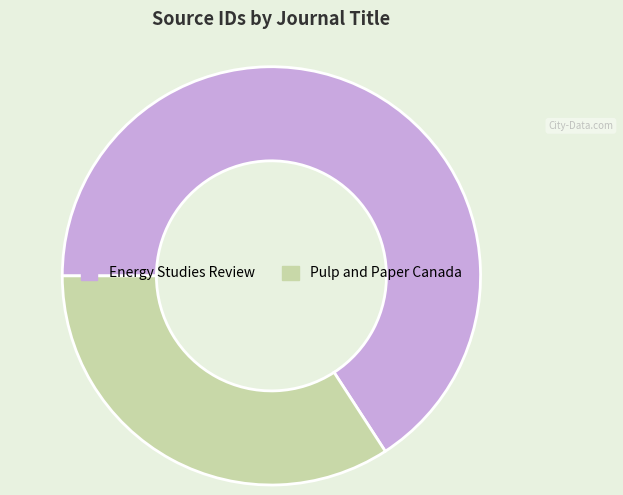

Do Energy Studies Review and Pulp and Paper Canada together represent more than half of the pie?

Yes